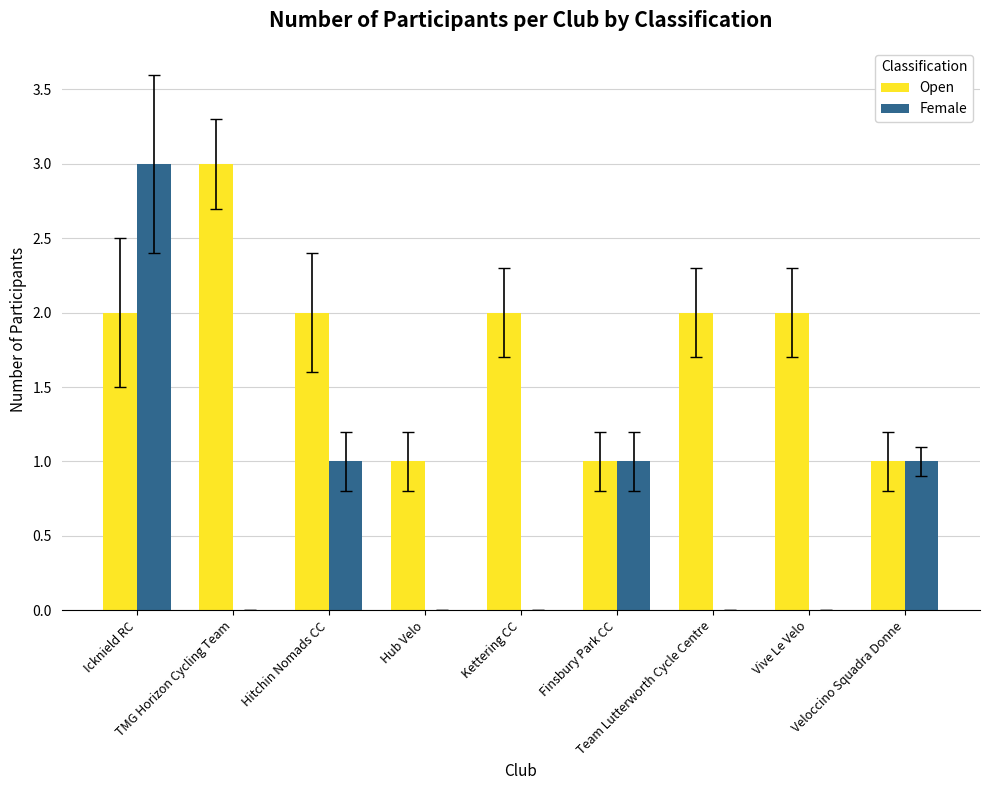

What is the sum of the Open values at Icknield RC and Team Lutterworth Cycle Centre?

4